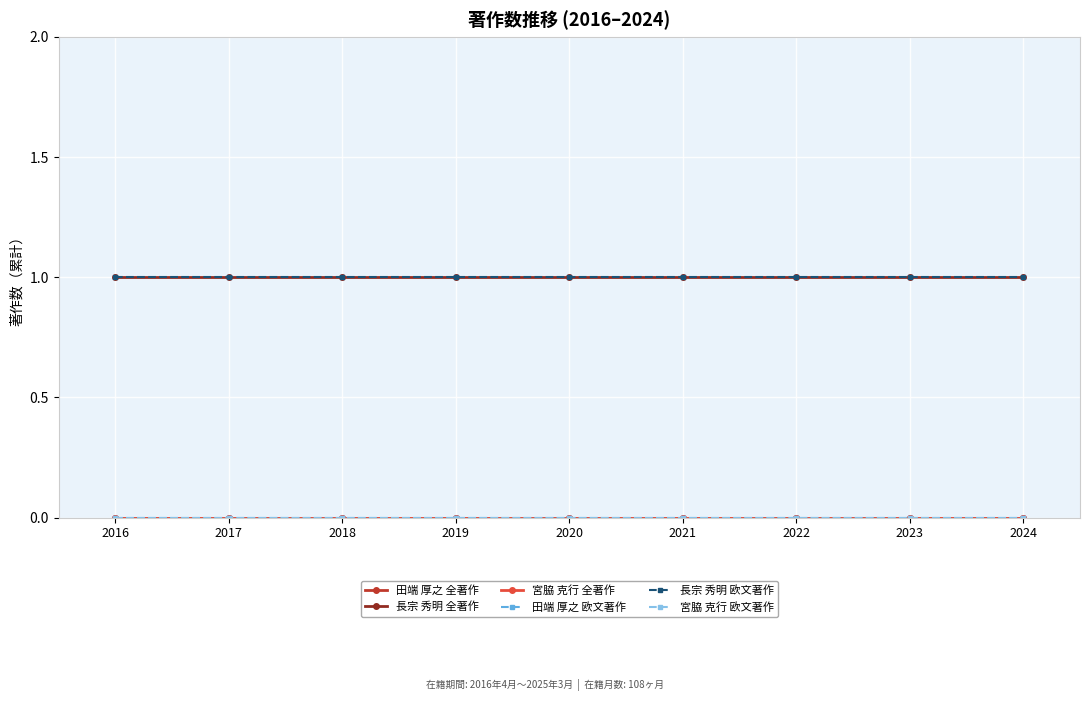

What value does the 長宗 秀明 欧文著作 series have at 2017?

1